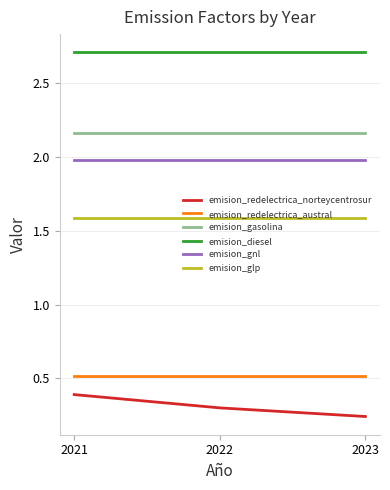

Rank the series at 2022 from highest to lowest value.

emision_diesel, emision_gasolina, emision_gnl, emision_glp, emision_redelectrica_austral, emision_redelectrica_norteycentrosur